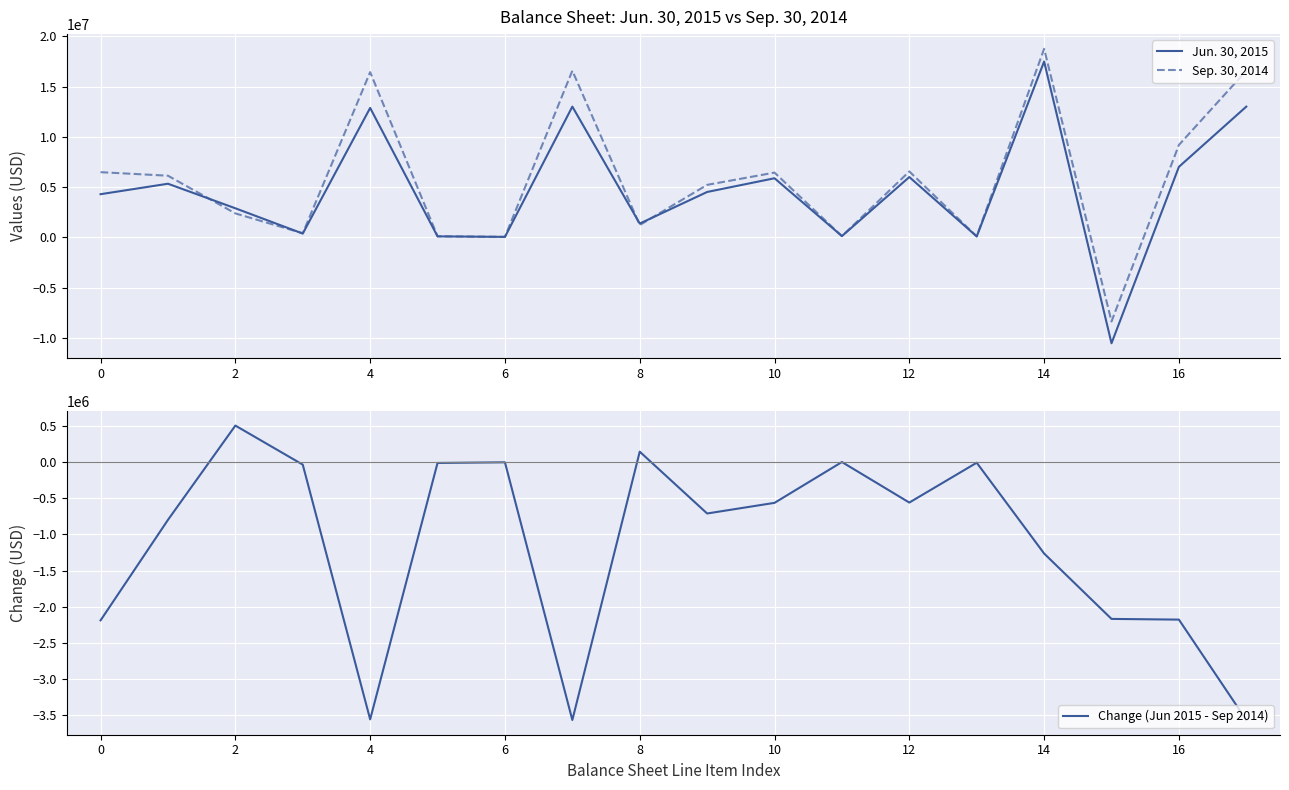

What is the approximate value of Jun. 30, 2015 at 12?

5991868